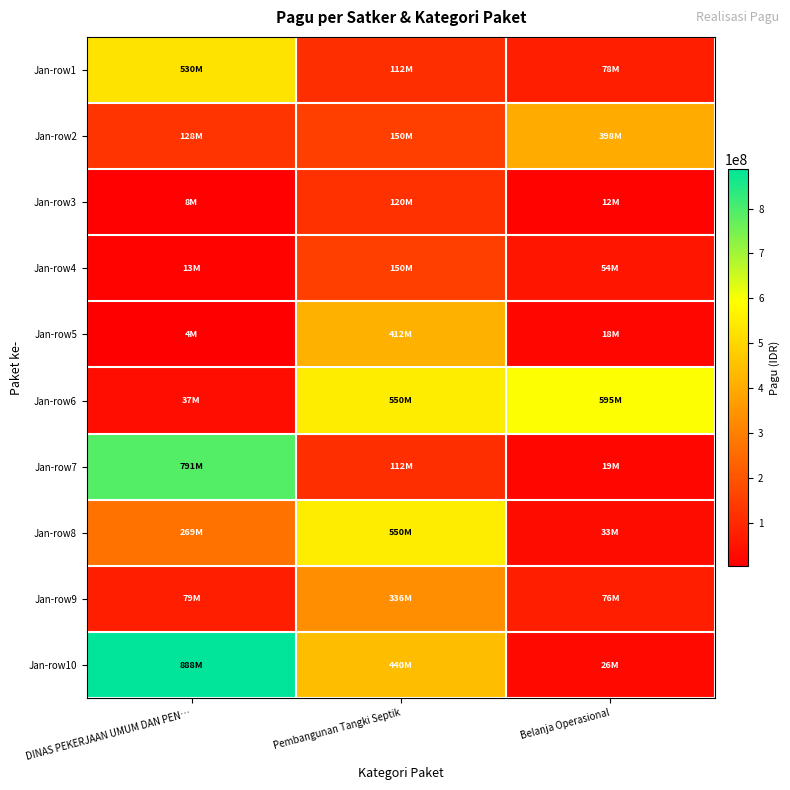

At which category does the chart reach its peak across all series?

DINAS PEKERJAAN UMUM DAN PEN…